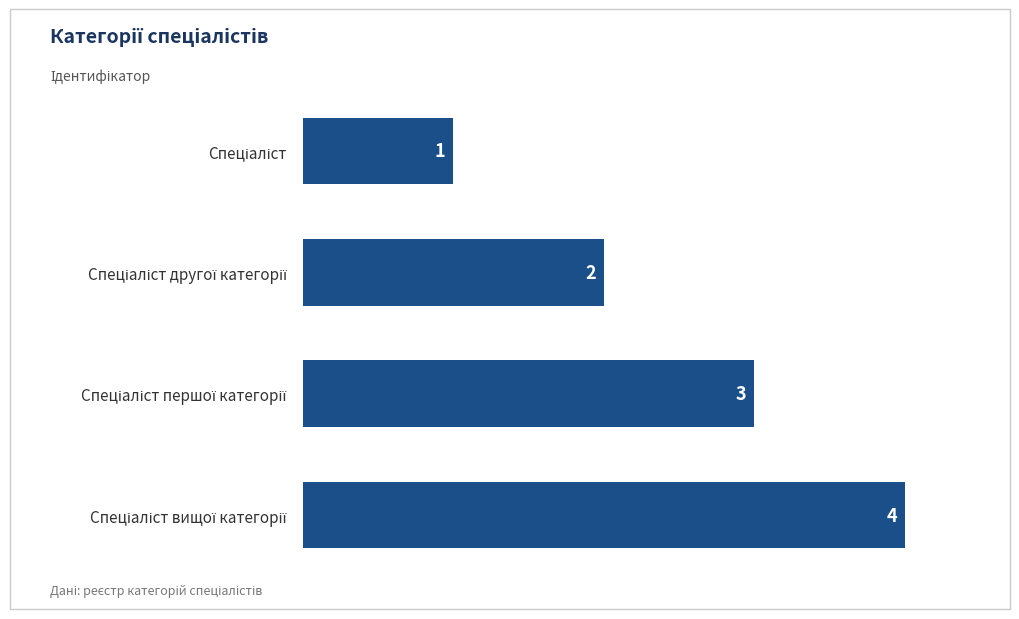

How many values are below 3?

2